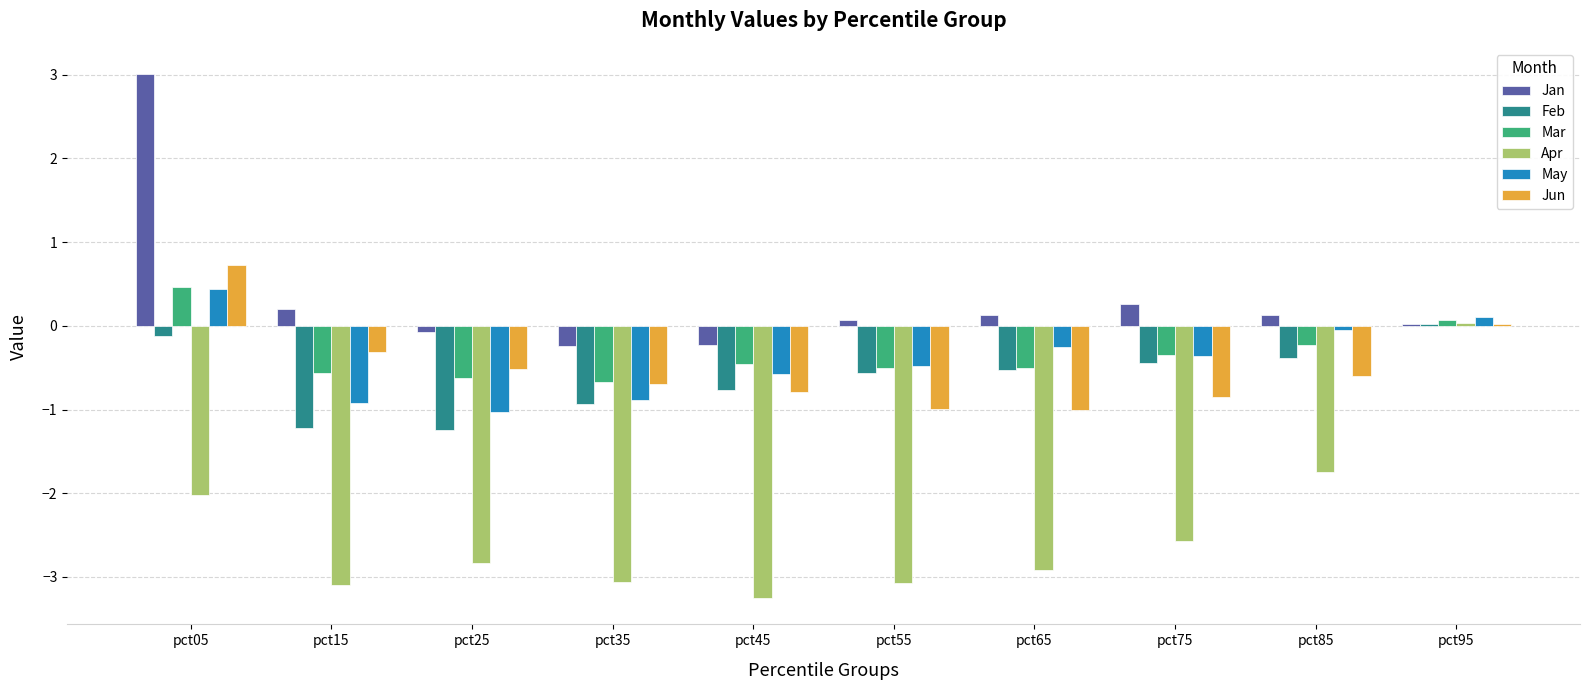

How many categories are shown in the chart?

10